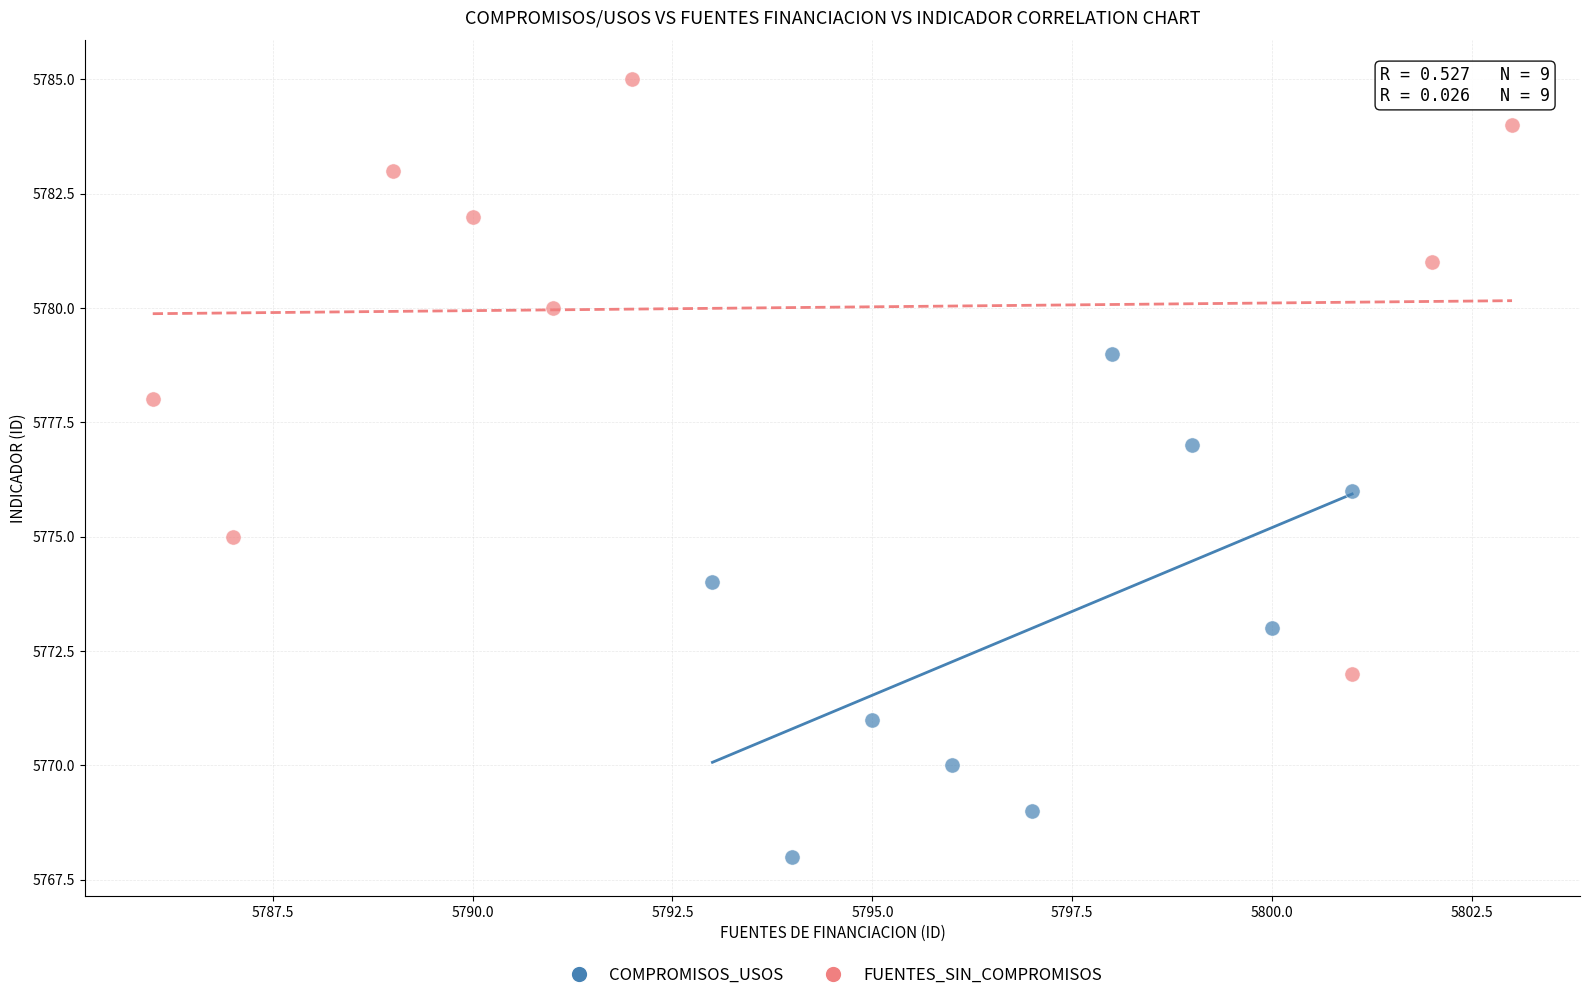

Which series contains the highest Y value?

FUENTES_SIN_COMPROMISOS